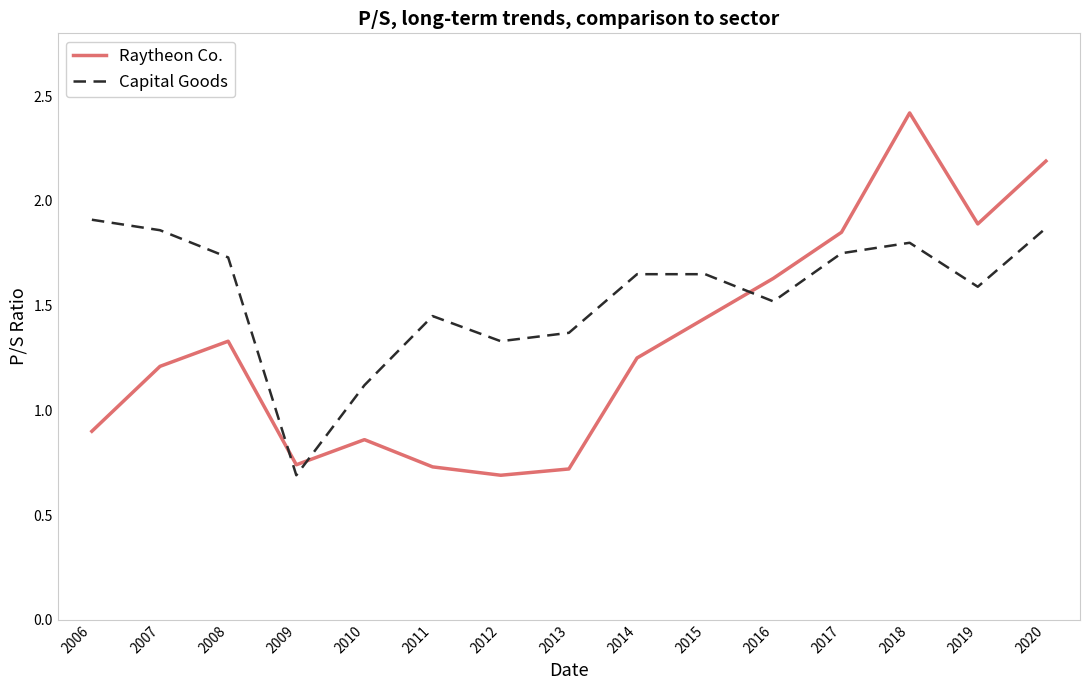

What is the difference between the Capital Goods values at 2020 and 2019?

0.3